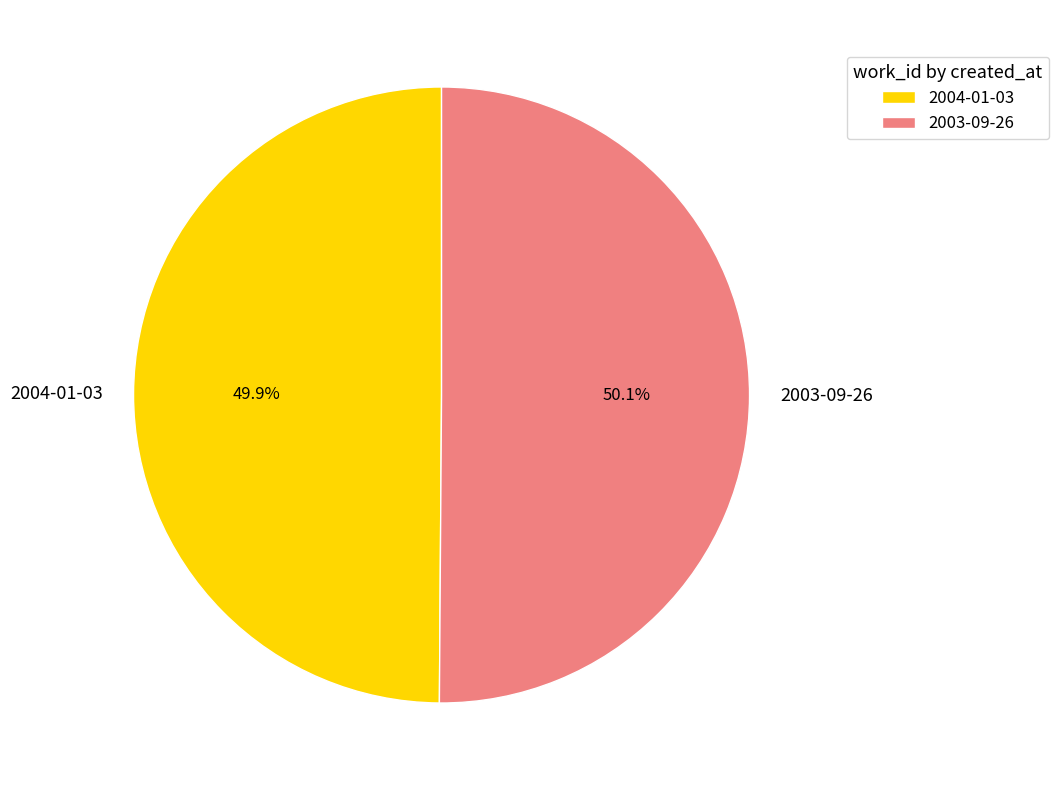

What percentage do 2003-09-26 and 2004-01-03 together represent?

100.0%